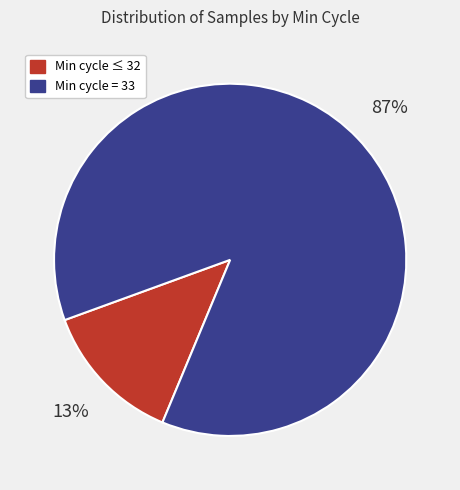

Is there any slice that represents more than half of the pie?

Yes